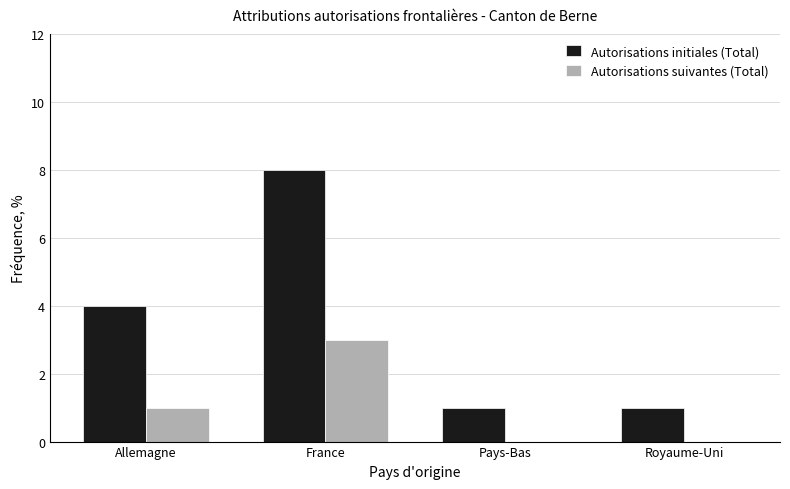

Reading right to left, what are all the values shown in this chart?

Autorisations initiales (Total): Royaume-Uni=1	Pays-Bas=1	France=8	Allemagne=4
Autorisations suivantes (Total): Royaume-Uni=0	Pays-Bas=0	France=3	Allemagne=1